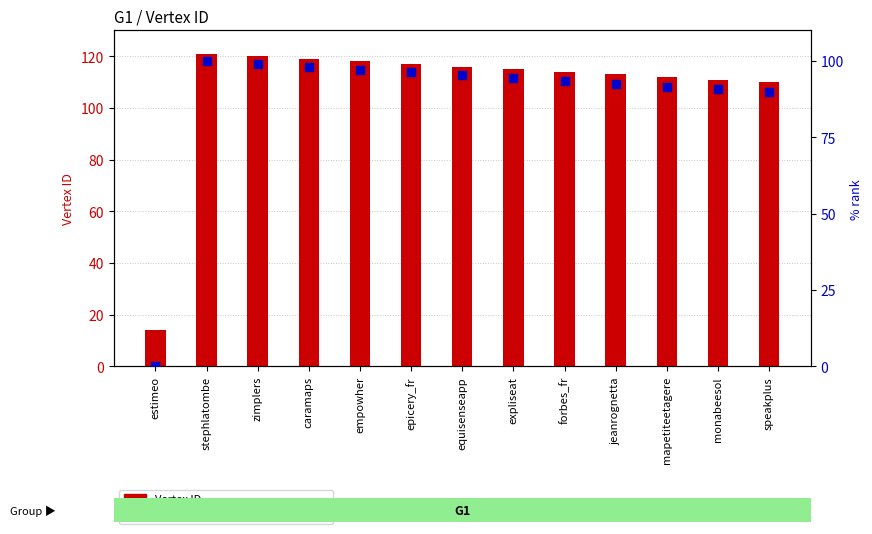

What is the total value across all series at jeanrognetta?

205.5